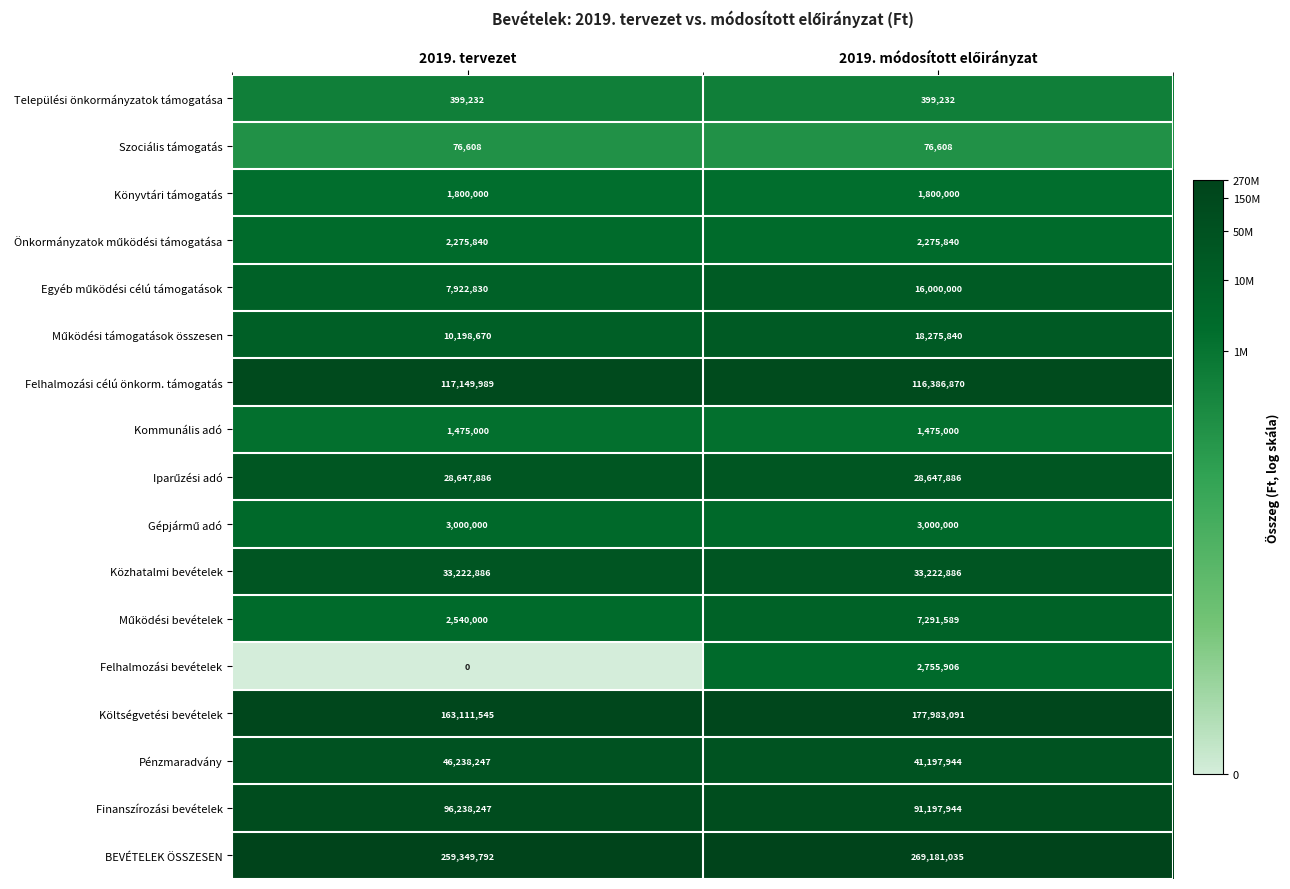

What is the highest value of the Felhalmozási célú önkorm. támogatás series?

117149989